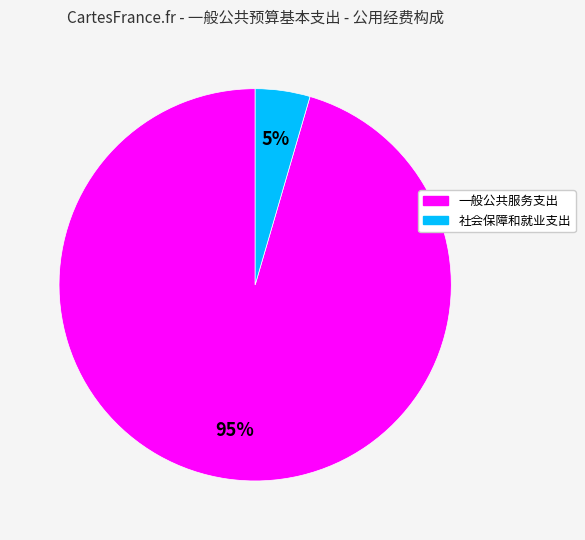

To the nearest percent, what percentage of the pie is 社会保障和就业支出?

5%